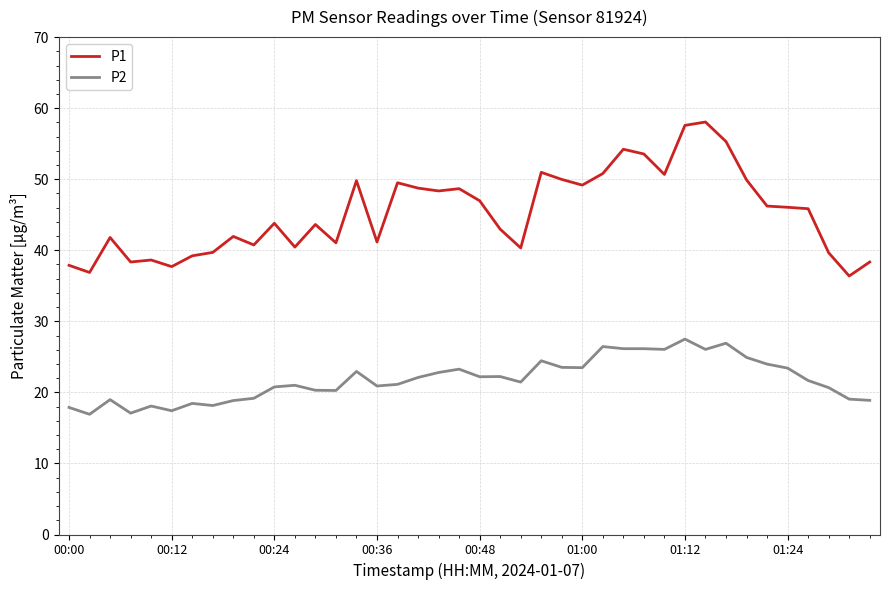

Does the chart display data point markers on the line(s)?

No